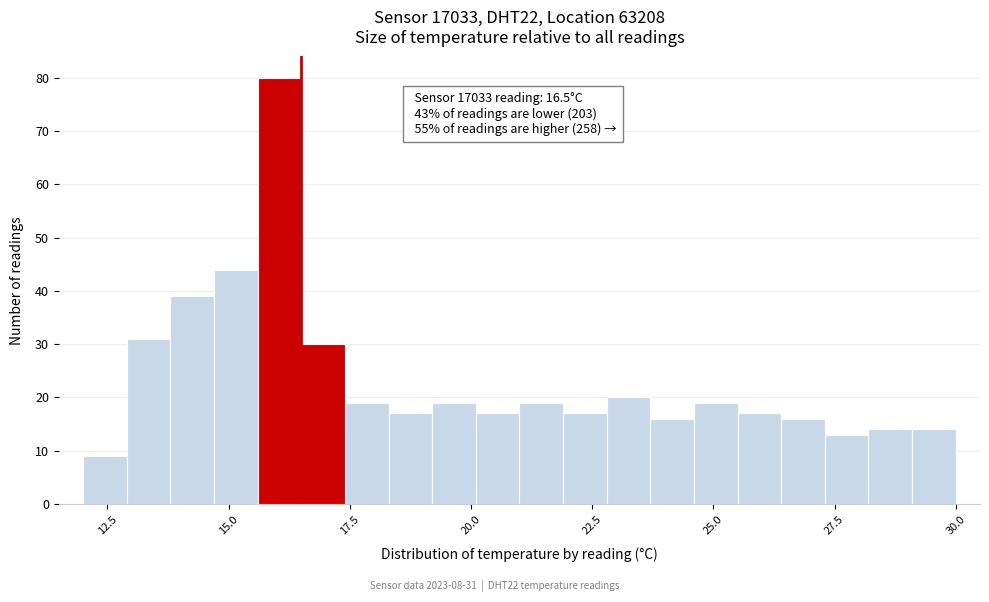

Around what value on the x-axis is the tallest bar? Give the approximate position of its centre, as read against the axis.

16.0